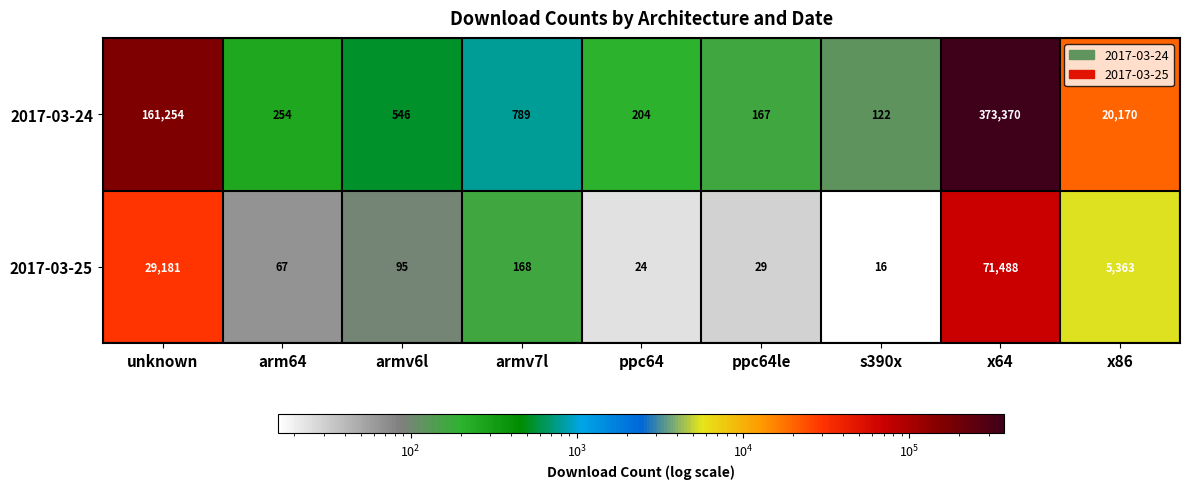

Which category has the lowest value across all series?

s390x